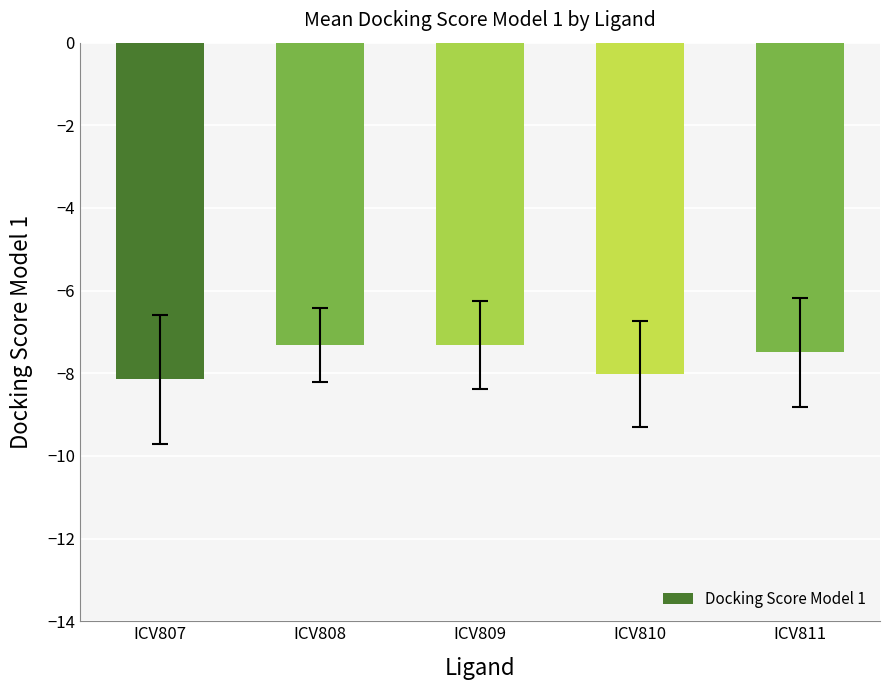

What is the difference between the maximum and minimum values?

0.8